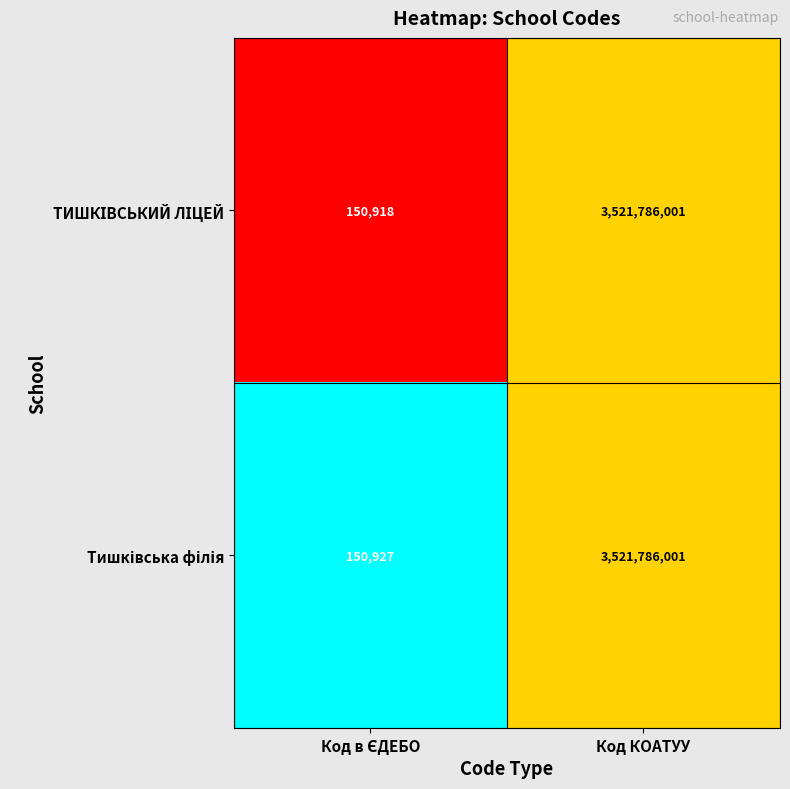

At which category is the sum across all series the highest?

Код КОАТУУ